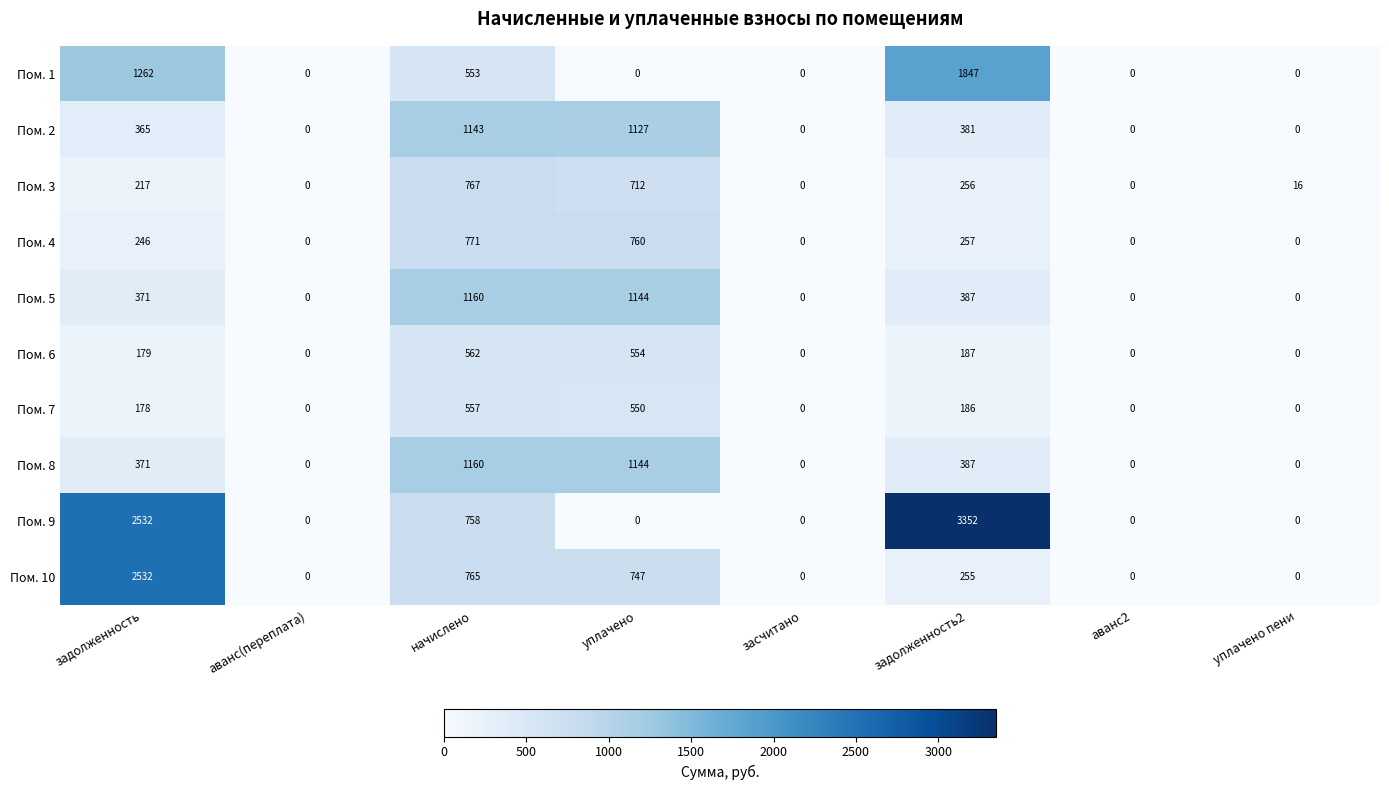

Which series has the largest total across all categories?

Пом. 9